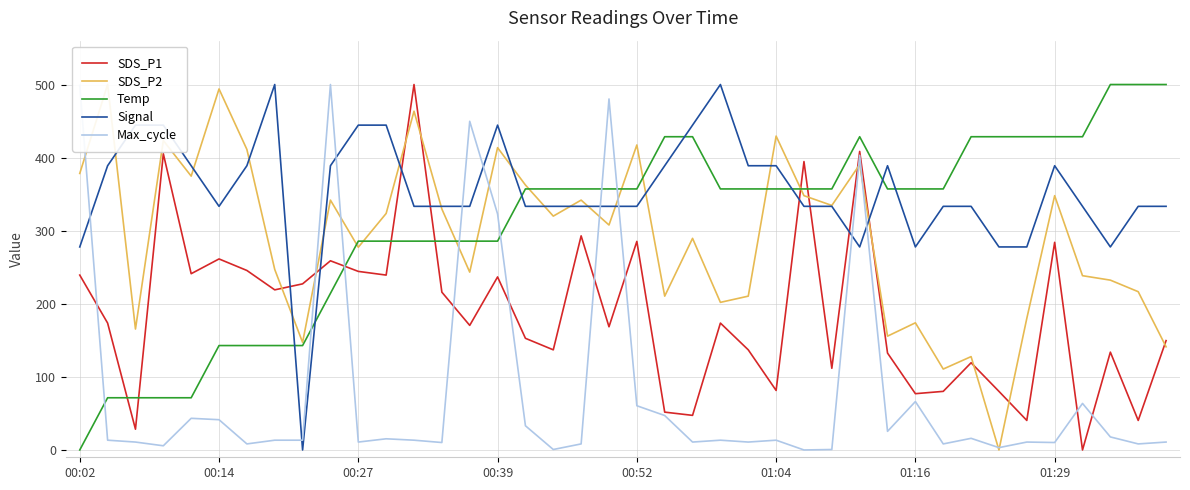

At 24, list the series in order from largest to smallest.

Signal, Temp, SDS_P2, SDS_P1, Max_cycle